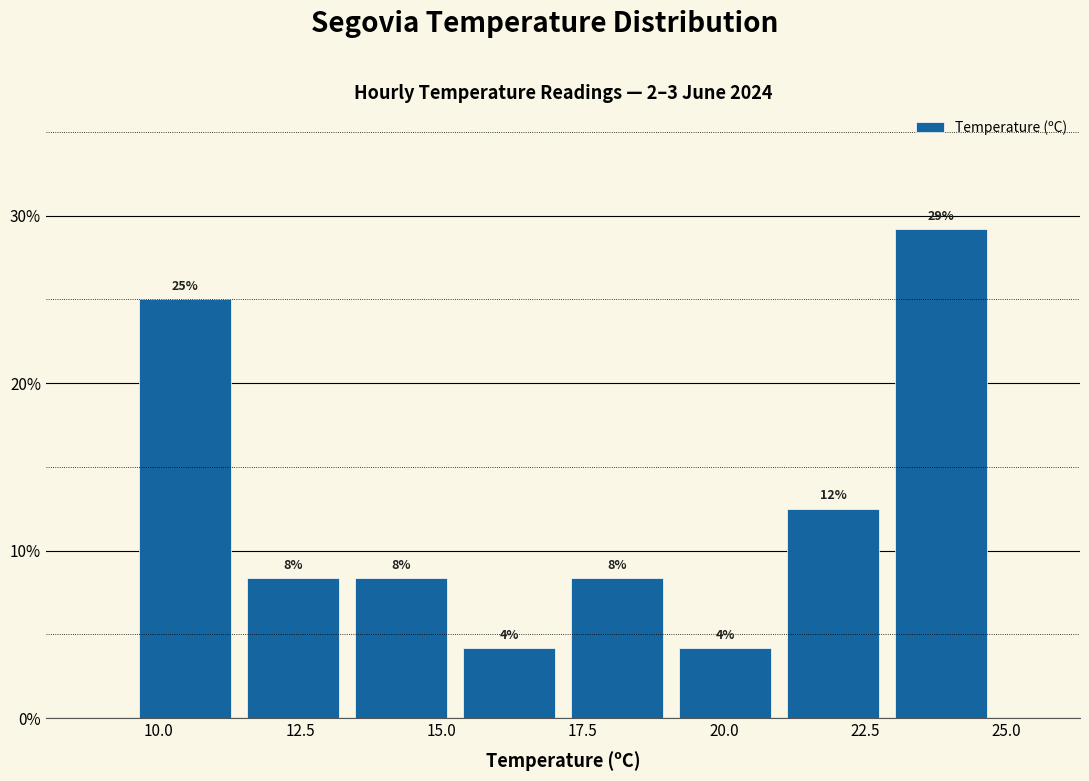

Around what value on the x-axis is the tallest bar? Give the approximate position of its centre, as read against the axis.

24.0